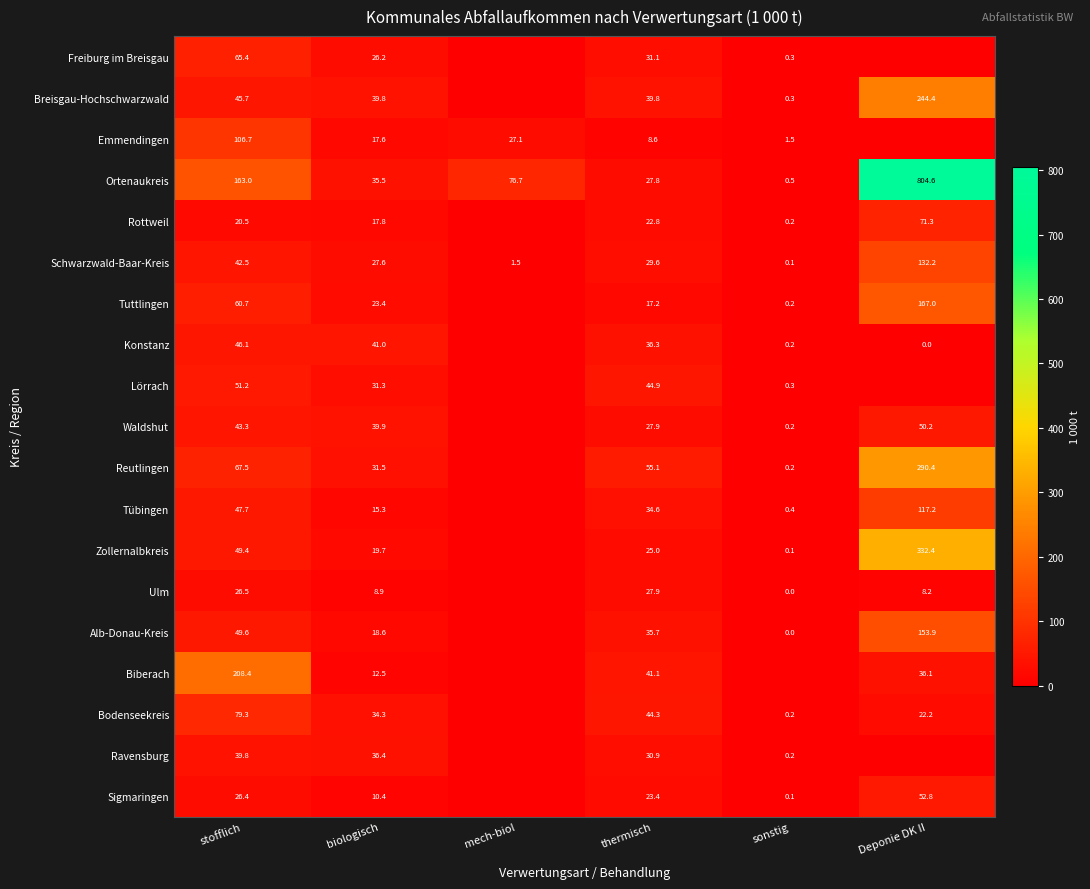

What is the sum of the Zollernalbkreis values at stofflich and thermisch?

74.4